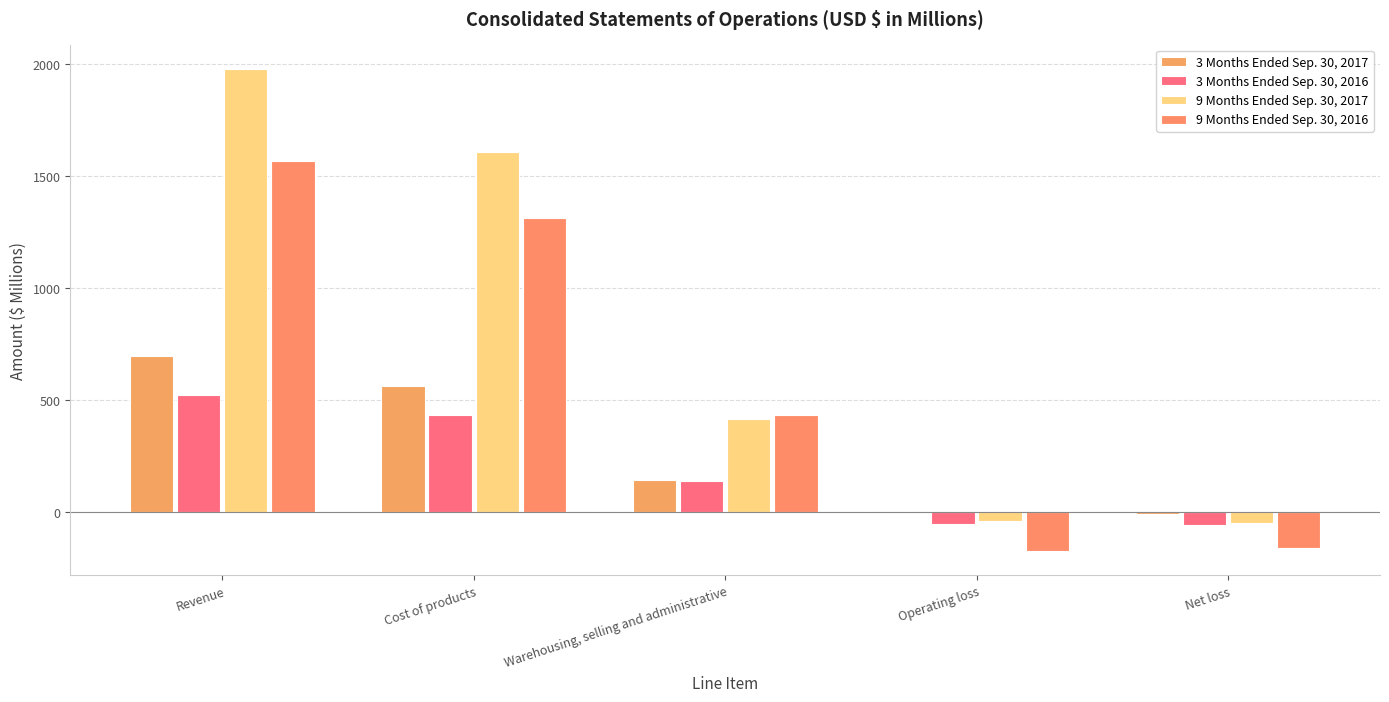

Are the bars grouped side by side (vs. stacked)?

Yes